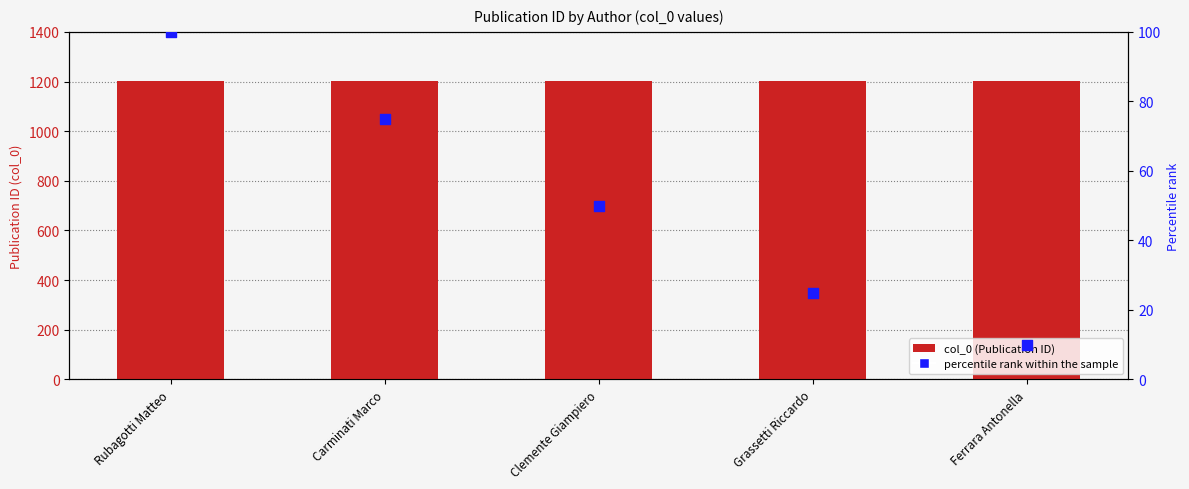

Which series has the largest total across all categories?

col_0 (Publication ID)